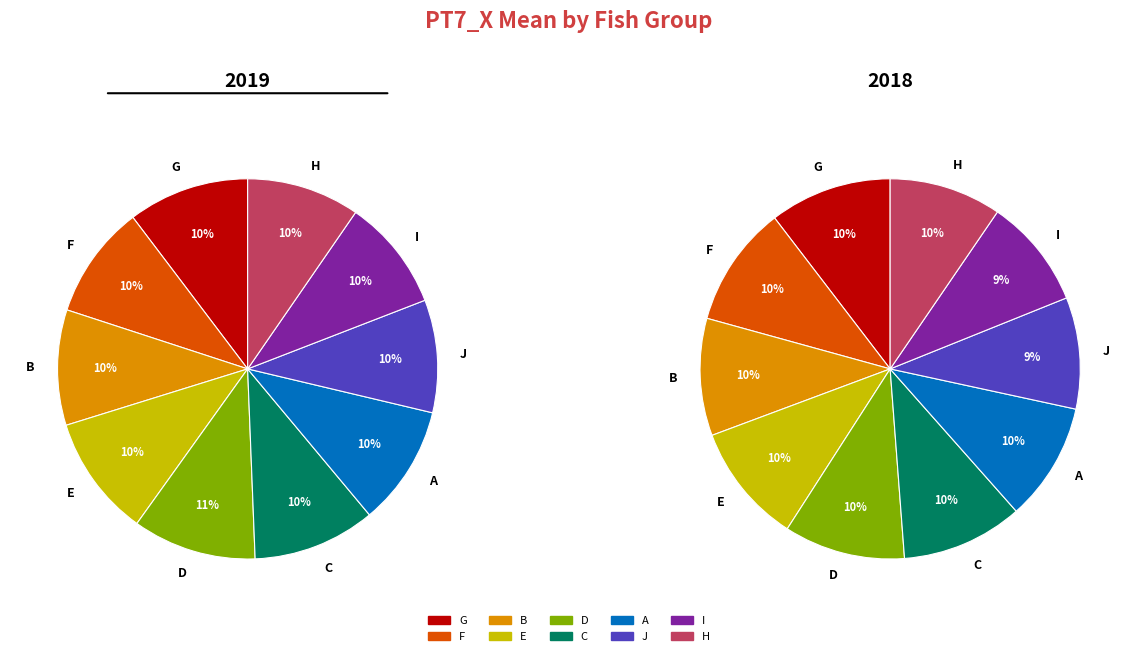

Between C and E, which is larger?

C